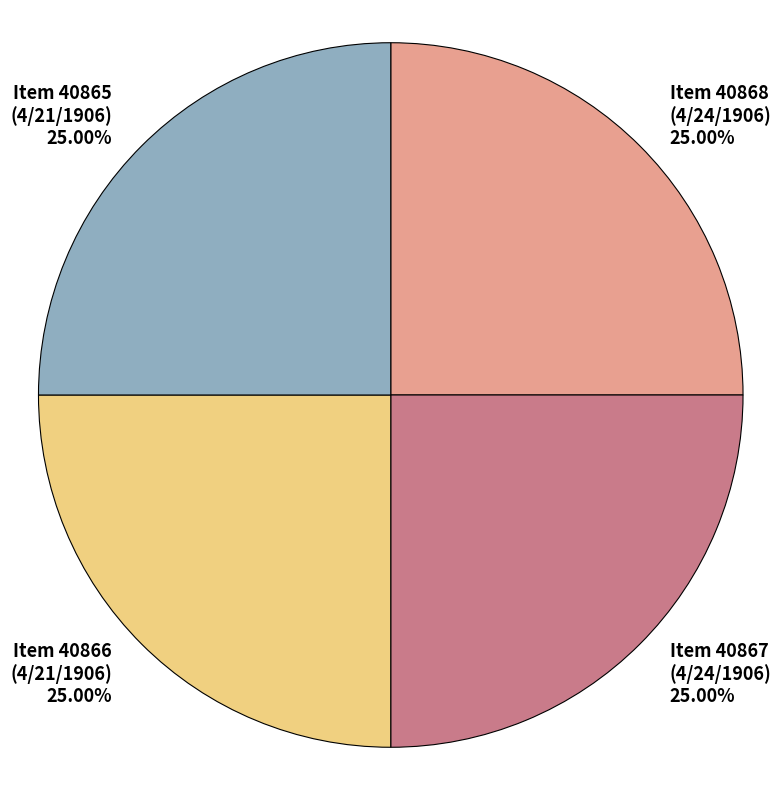

What is the ratio of the value at Item 40867 (4/24/1906) to the value at Item 40866 (4/21/1906)?

1.0